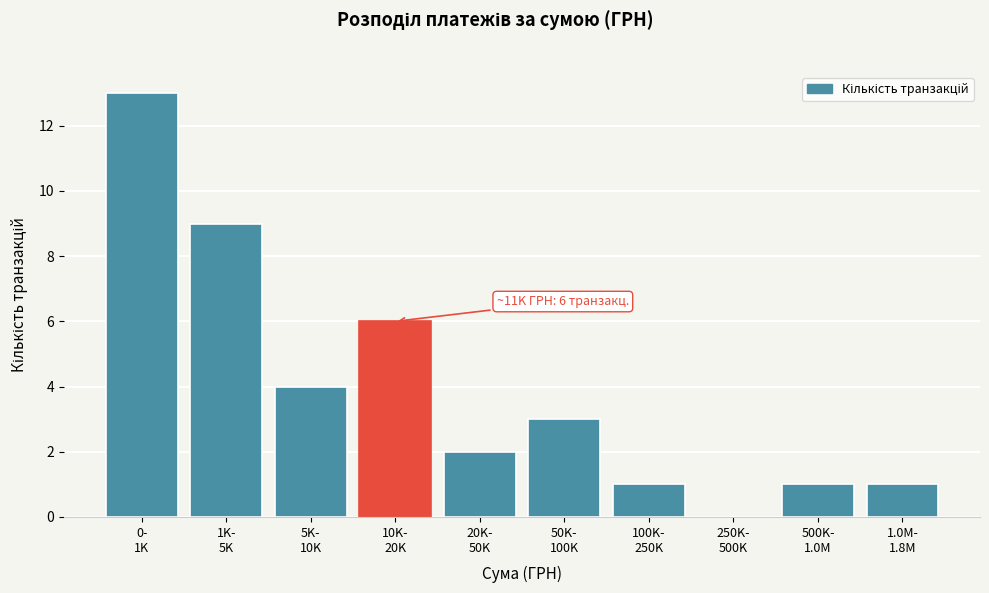

What is the sum of all values?

40